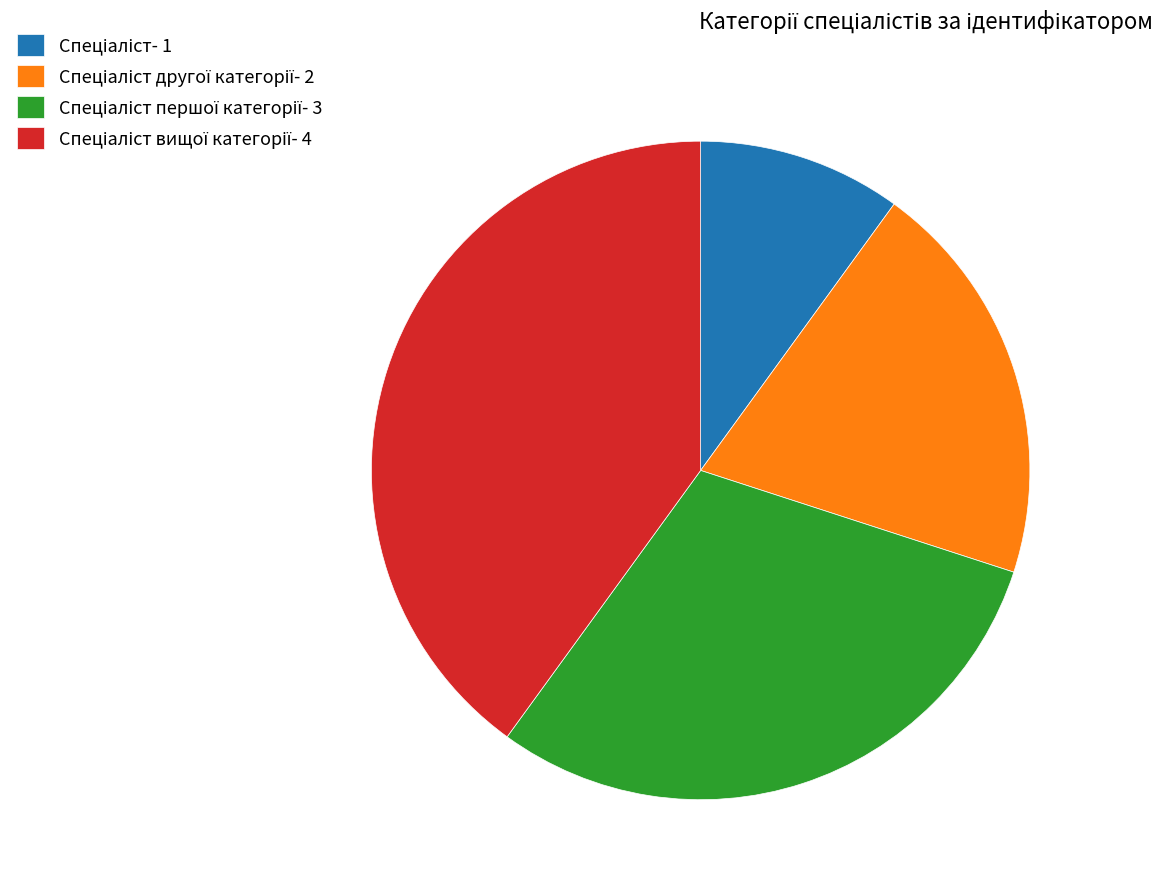

Is there a majority slice in this chart?

No